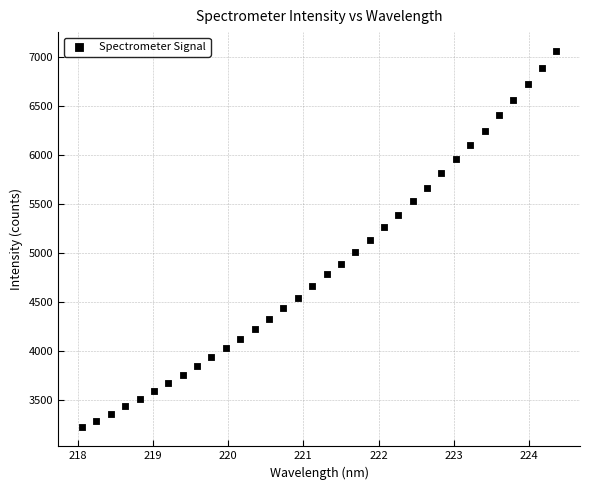

What is the range of Y values (max minus min)?

3843.7